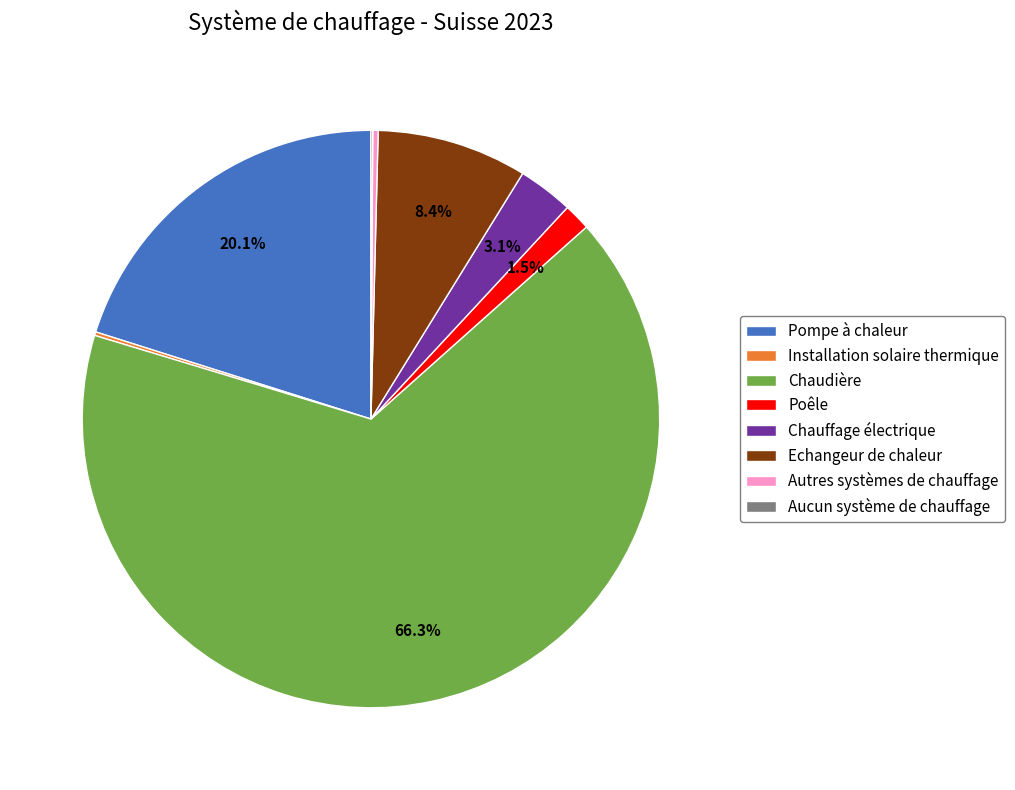

Between Pompe à chaleur and Echangeur de chaleur, which is larger?

Pompe à chaleur